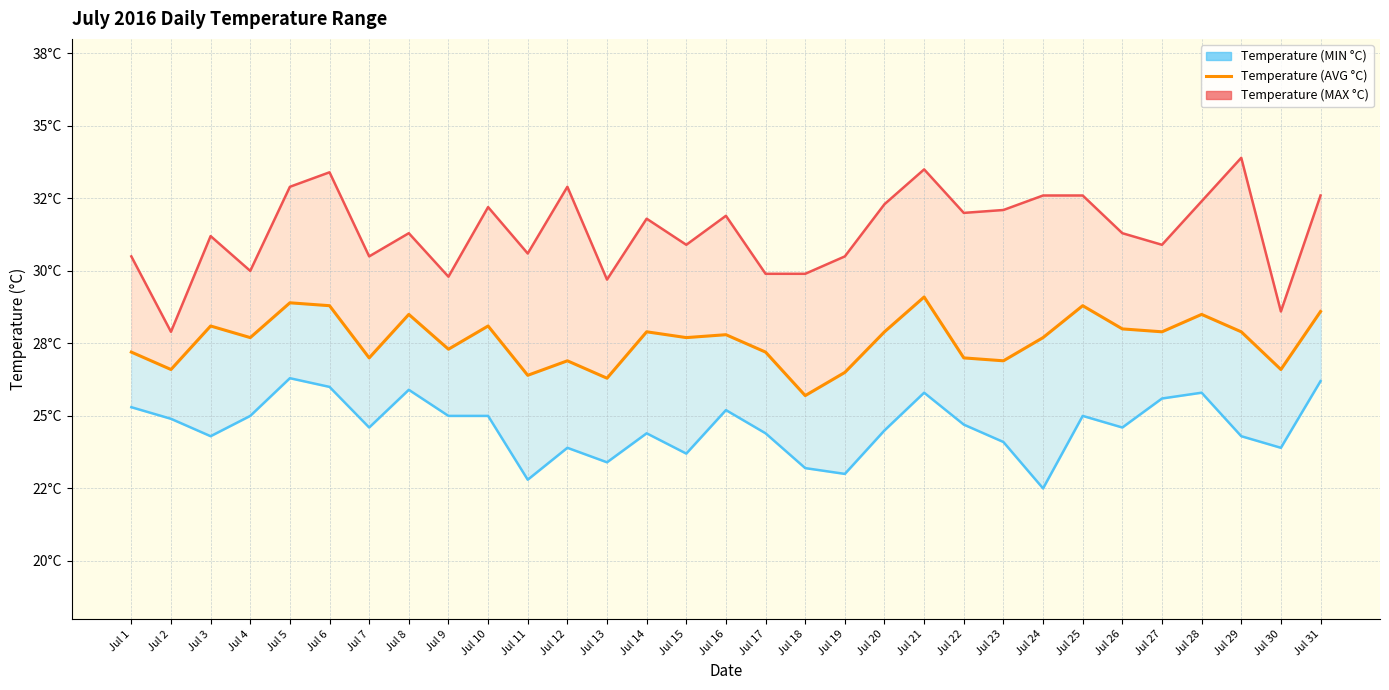

Reading right to left, transcribe all the data shown in this chart.

Temperature (MIN °C): Jul 31=26.2	Jul 30=23.9	Jul 29=24.3	Jul 28=25.8	Jul 27=25.6	Jul 26=24.6	Jul 25=25.0	Jul 24=22.5	Jul 23=24.1	Jul 22=24.7	Jul 21=25.8	Jul 20=24.5	Jul 19=23.0	Jul 18=23.2	Jul 17=24.4	Jul 16=25.2	Jul 15=23.7	Jul 14=24.4	Jul 13=23.4	Jul 12=23.9	Jul 11=22.8	Jul 10=25.0	Jul 9=25.0	Jul 8=25.9	Jul 7=24.6	Jul 6=26.0	Jul 5=26.3	Jul 4=25.0	Jul 3=24.3	Jul 2=24.9	Jul 1=25.3
Temperature (AVG °C): Jul 31=28.6	Jul 30=26.6	Jul 29=27.9	Jul 28=28.5	Jul 27=27.9	Jul 26=28.0	Jul 25=28.8	Jul 24=27.7	Jul 23=26.9	Jul 22=27.0	Jul 21=29.1	Jul 20=27.9	Jul 19=26.5	Jul 18=25.7	Jul 17=27.2	Jul 16=27.8	Jul 15=27.7	Jul 14=27.9	Jul 13=26.3	Jul 12=26.9	Jul 11=26.4	Jul 10=28.1	Jul 9=27.3	Jul 8=28.5	Jul 7=27.0	Jul 6=28.8	Jul 5=28.9	Jul 4=27.7	Jul 3=28.1	Jul 2=26.6	Jul 1=27.2
Temperature (MAX °C): Jul 31=32.6	Jul 30=28.6	Jul 29=33.9	Jul 28=32.4	Jul 27=30.9	Jul 26=31.3	Jul 25=32.6	Jul 24=32.6	Jul 23=32.1	Jul 22=32.0	Jul 21=33.5	Jul 20=32.3	Jul 19=30.5	Jul 18=29.9	Jul 17=29.9	Jul 16=31.9	Jul 15=30.9	Jul 14=31.8	Jul 13=29.7	Jul 12=32.9	Jul 11=30.6	Jul 10=32.2	Jul 9=29.8	Jul 8=31.3	Jul 7=30.5	Jul 6=33.4	Jul 5=32.9	Jul 4=30.0	Jul 3=31.2	Jul 2=27.9	Jul 1=30.5